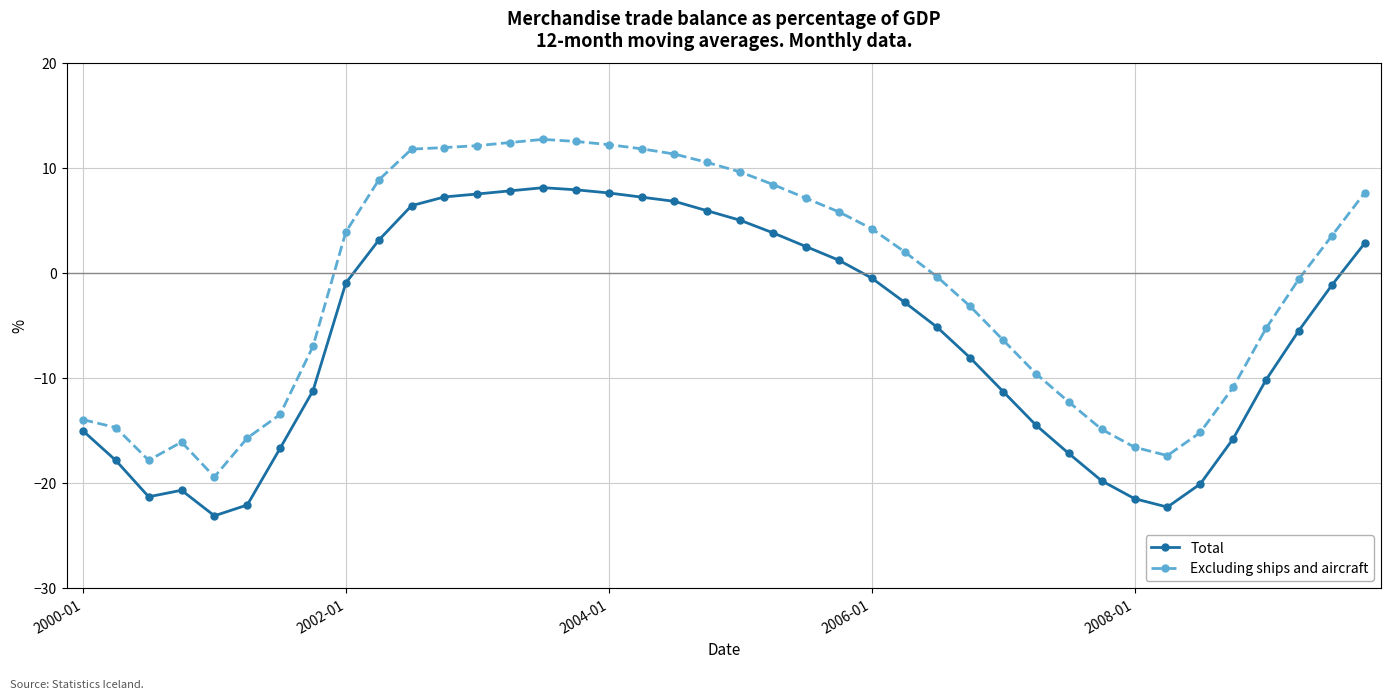

Which series has the largest total across all categories?

Excluding ships and aircraft